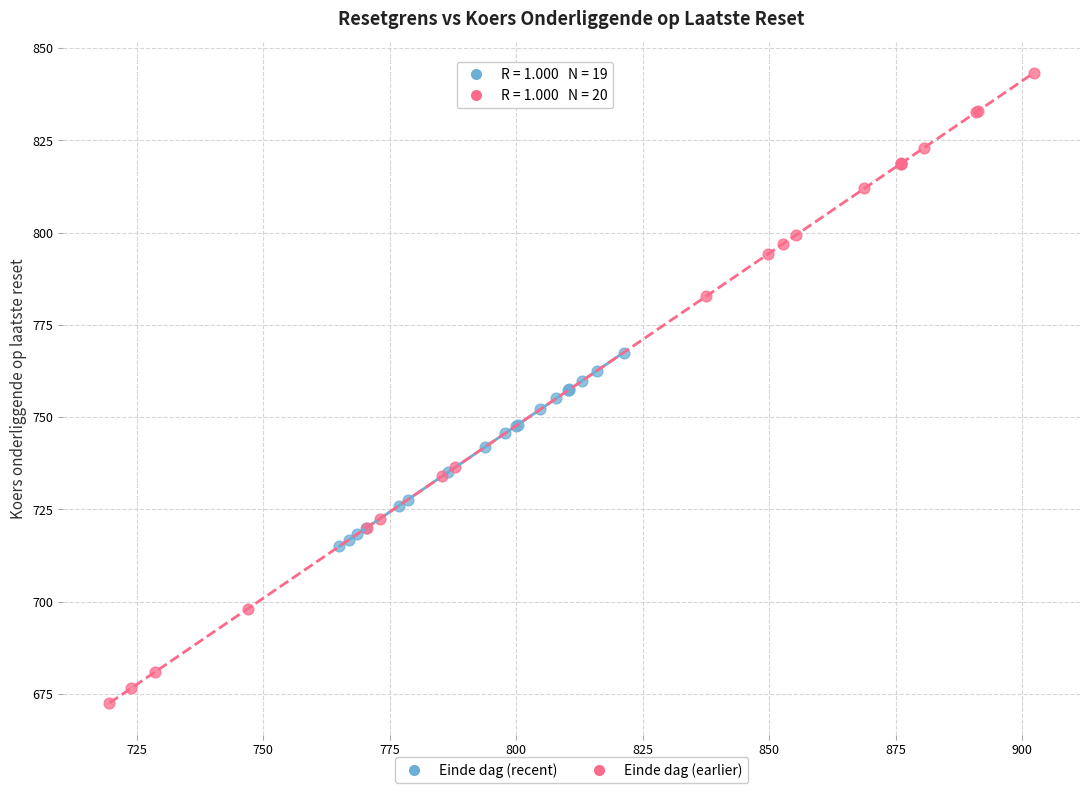

Which series reaches the maximum Y coordinate?

Einde dag (earlier)